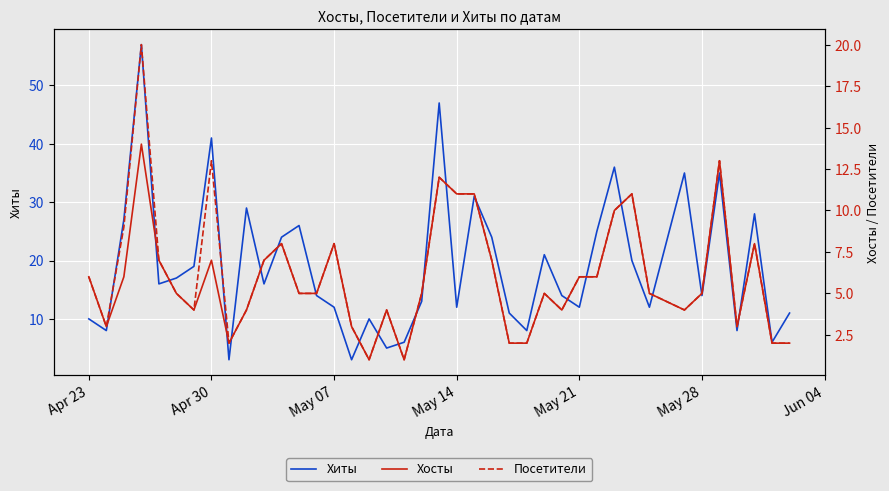

How many data points in Хиты are less than 16?

20